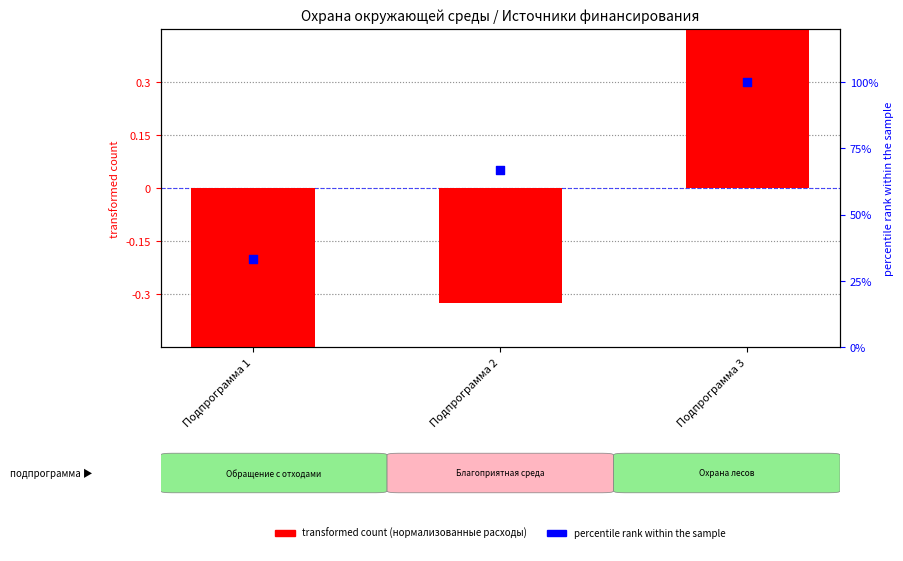

What is the total value across all series at Подпрограмма 1?

32.5